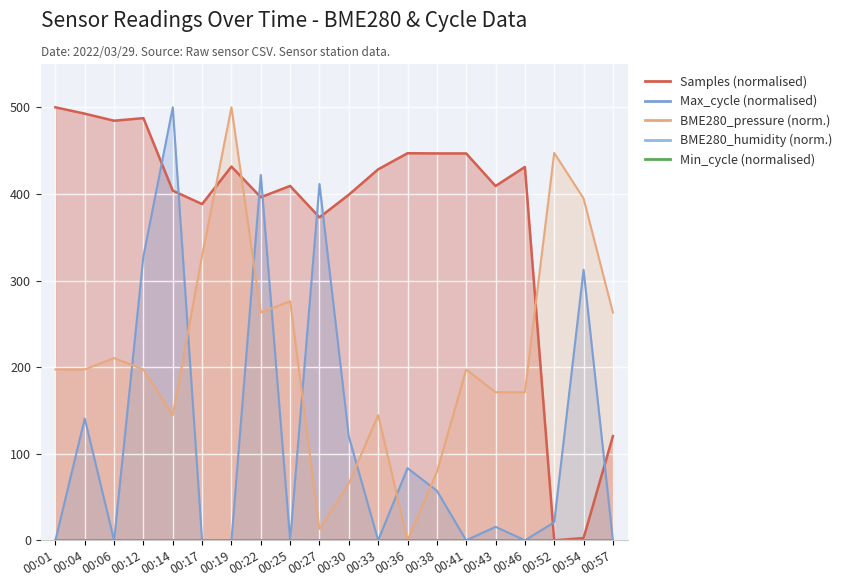

Is it true that BME280_pressure equals 197.3 at 00:41?

True